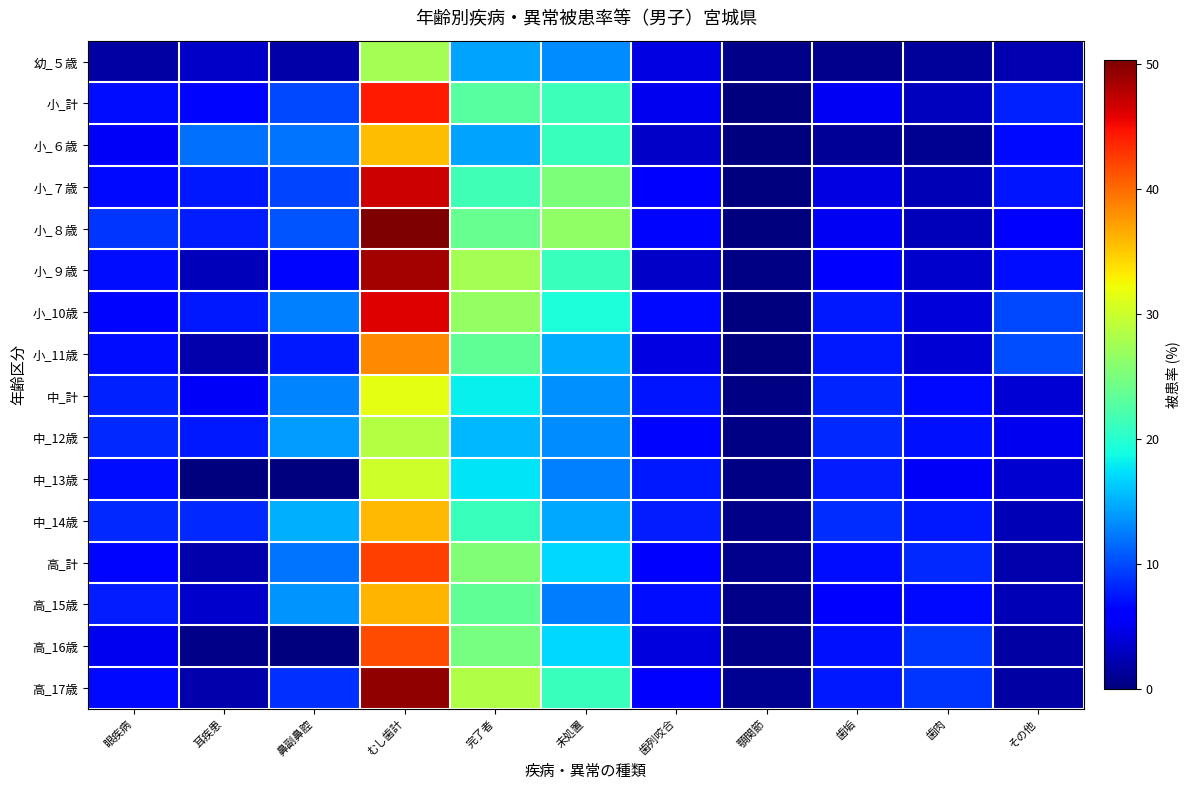

How many data points does each series have?

11